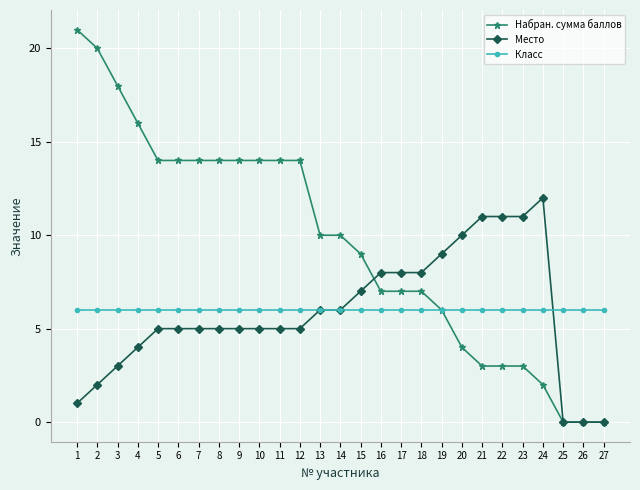

Which series has the largest total across all categories?

Набран. сумма баллов